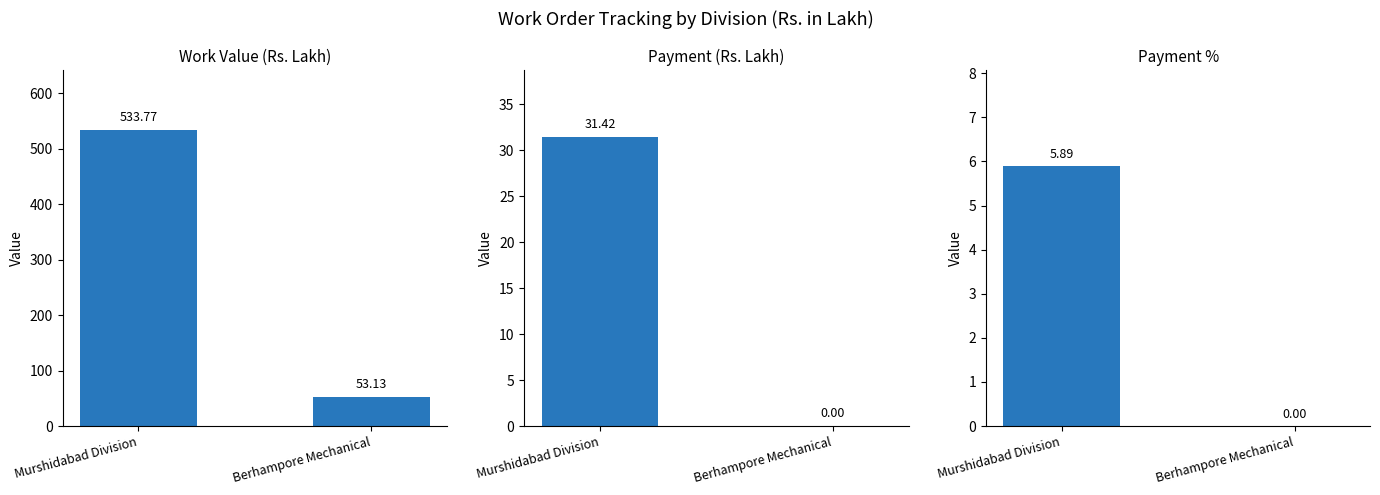

At how many categories does at least one series exceed 74?

1